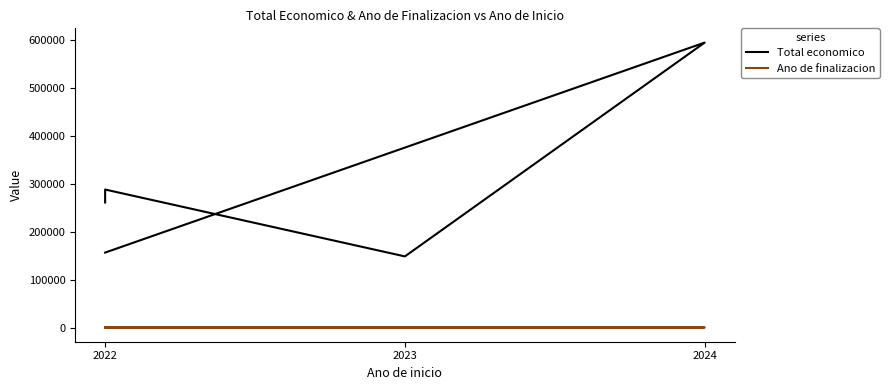

True or false: Ano de finalizacion and Total economico intersect in this chart.

False